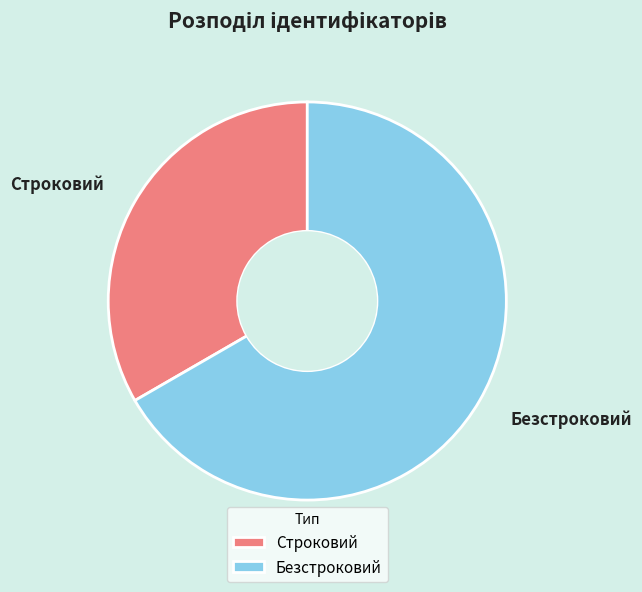

Between Безстроковий and Строковий, which is larger?

Безстроковий